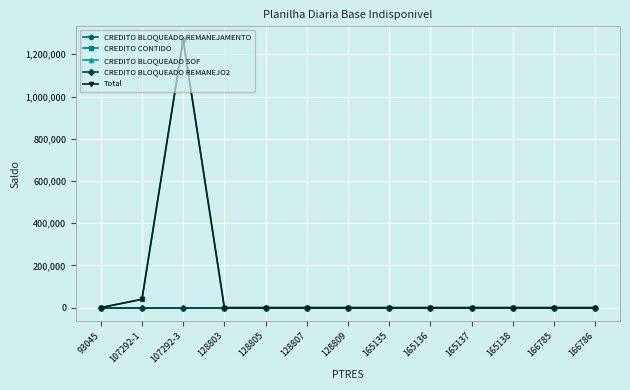

Where is CREDITO BLOQUEADO REMANEJO2 nearest to the value 0?

93045